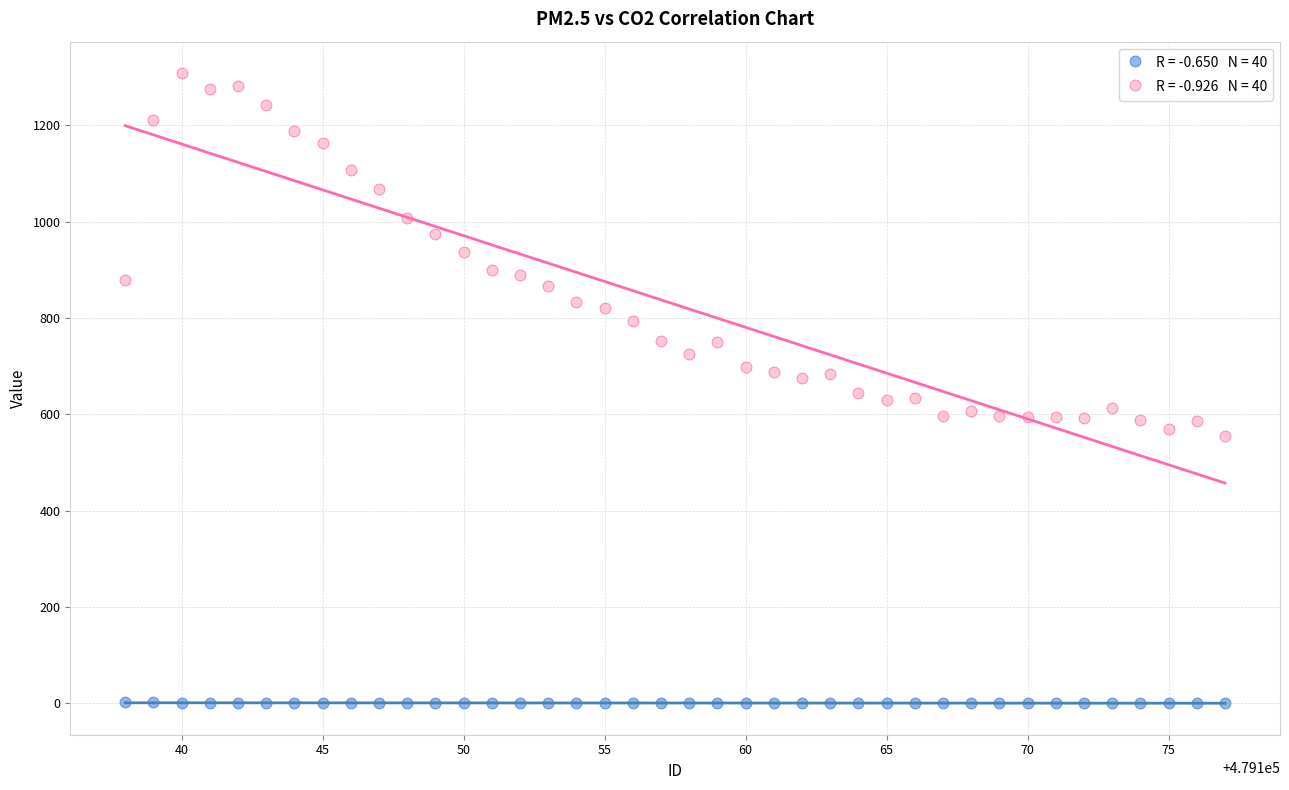

Across all data points, what is the range of Y values (max minus min)?

1307.6